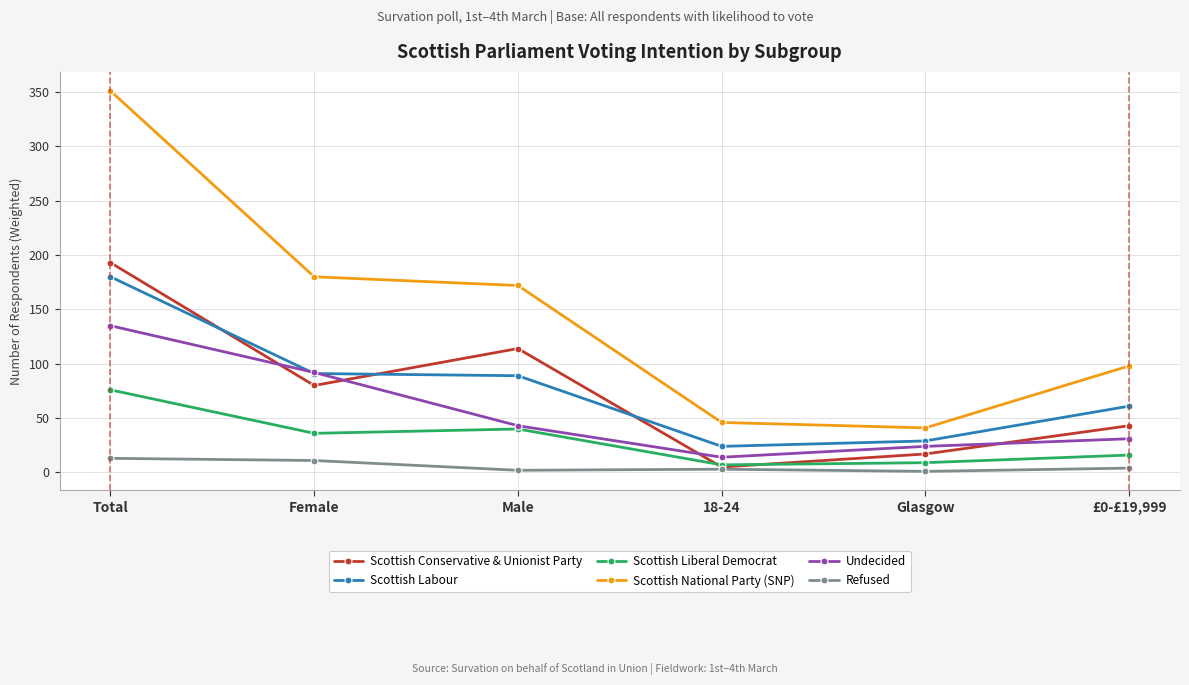

How many lines are shown in the chart?

6